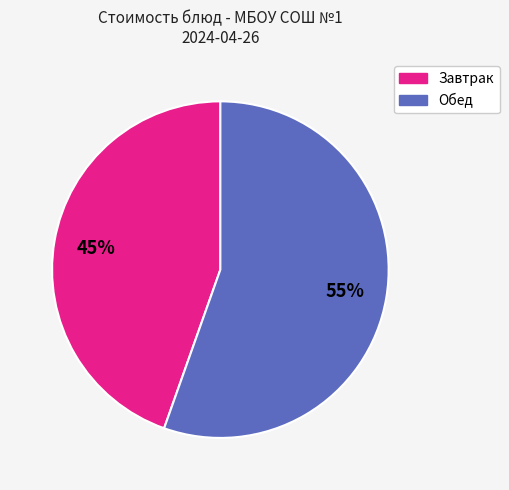

Is there a majority slice in this chart?

Yes